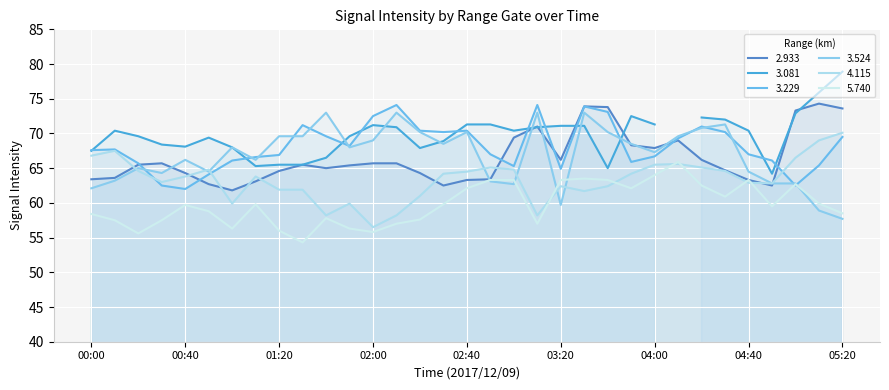

Between 03:40 and 02:00, which is larger?

03:40